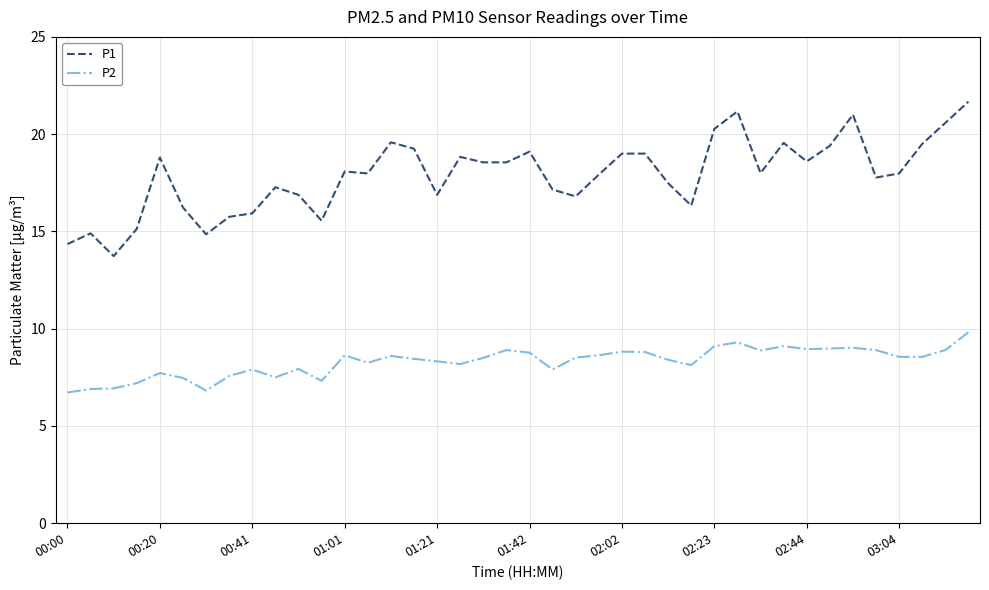

What is the maximum value shown in the chart?

21.7